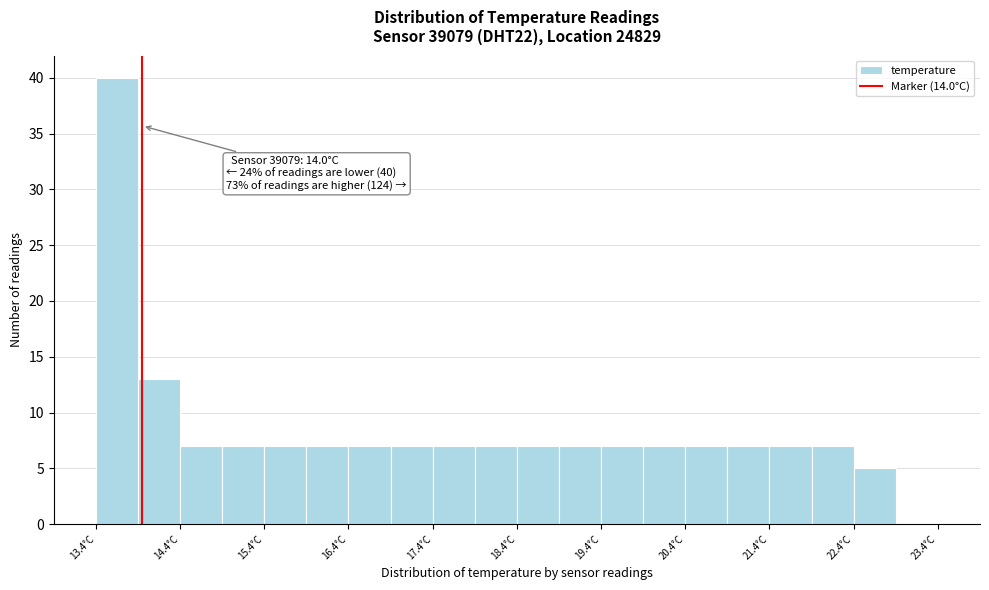

Which range on the x-axis has the tallest bar?

13.45 to 13.95